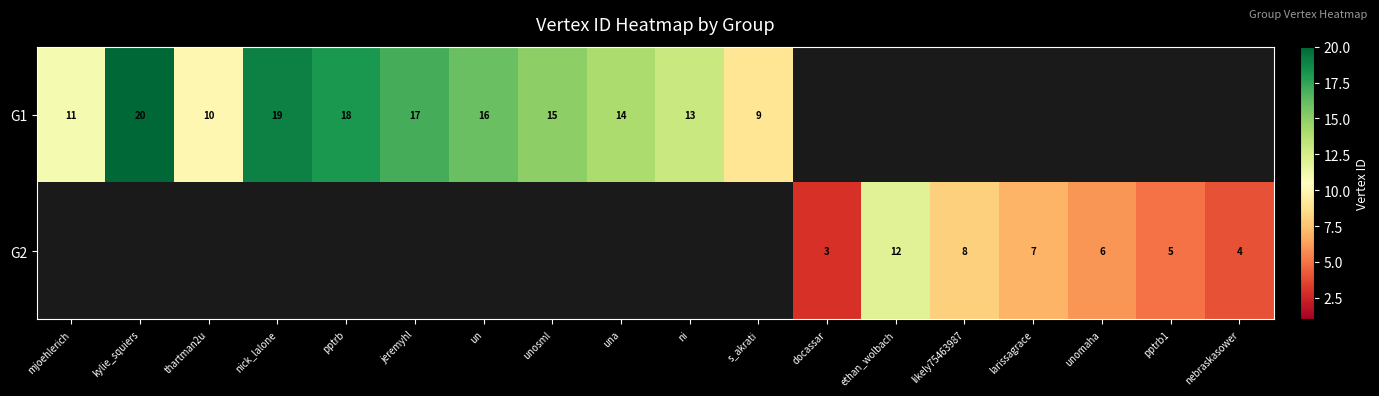

What is the sum of the G2 values at larissagrace and nebraskasower?

11